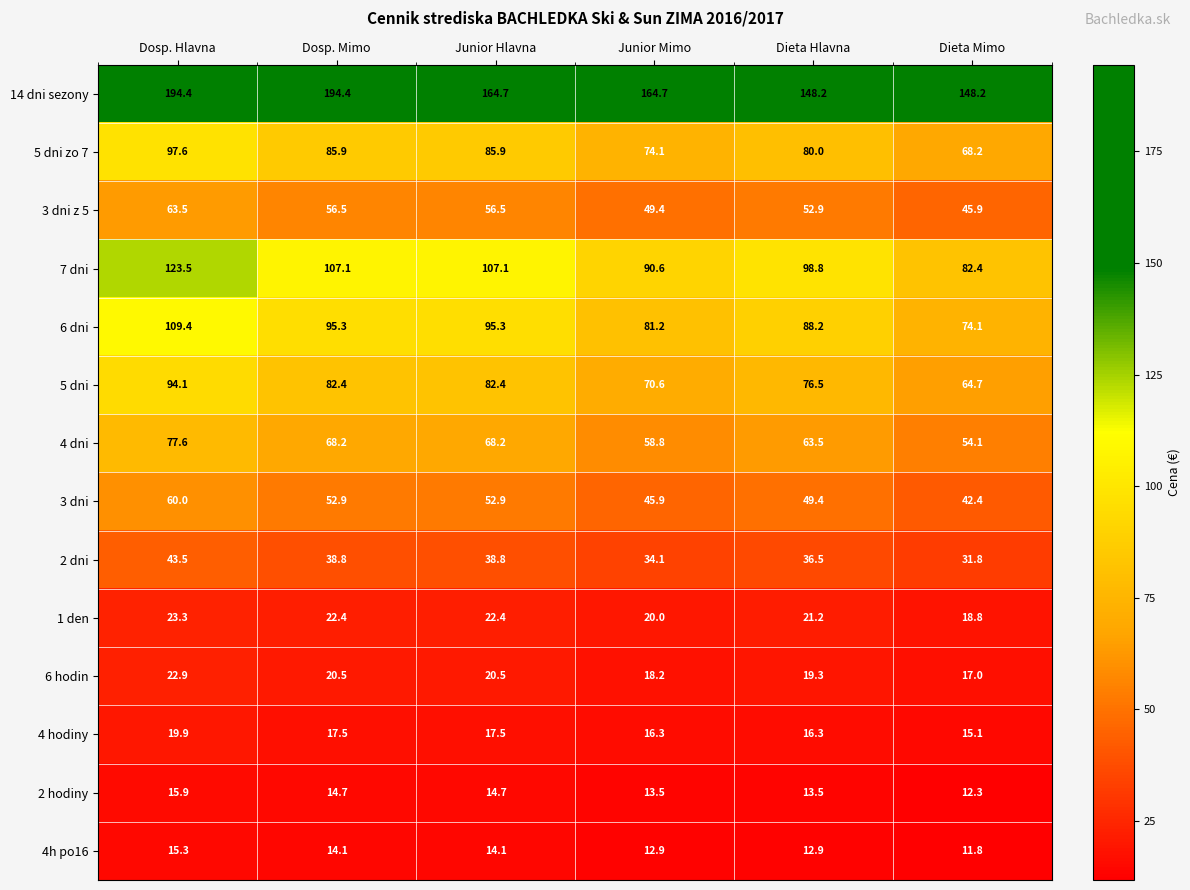

At Junior Hlavna, list the series in order from smallest to largest.

4h po16, 2 hodiny, 4 hodiny, 6 hodin, 1 den, 2 dni, 3 dni, 3 dni z 5, 4 dni, 5 dni, 5 dni zo 7, 6 dni, 7 dni, 14 dni sezony